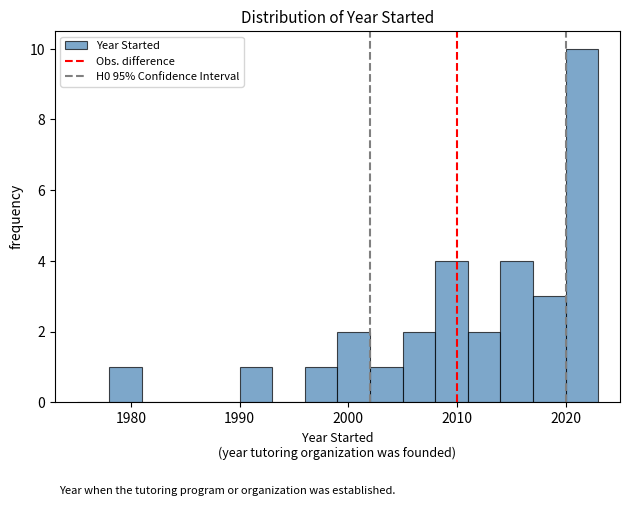

Read against the x-axis, roughly where is the centre of the tallest bar?

2022